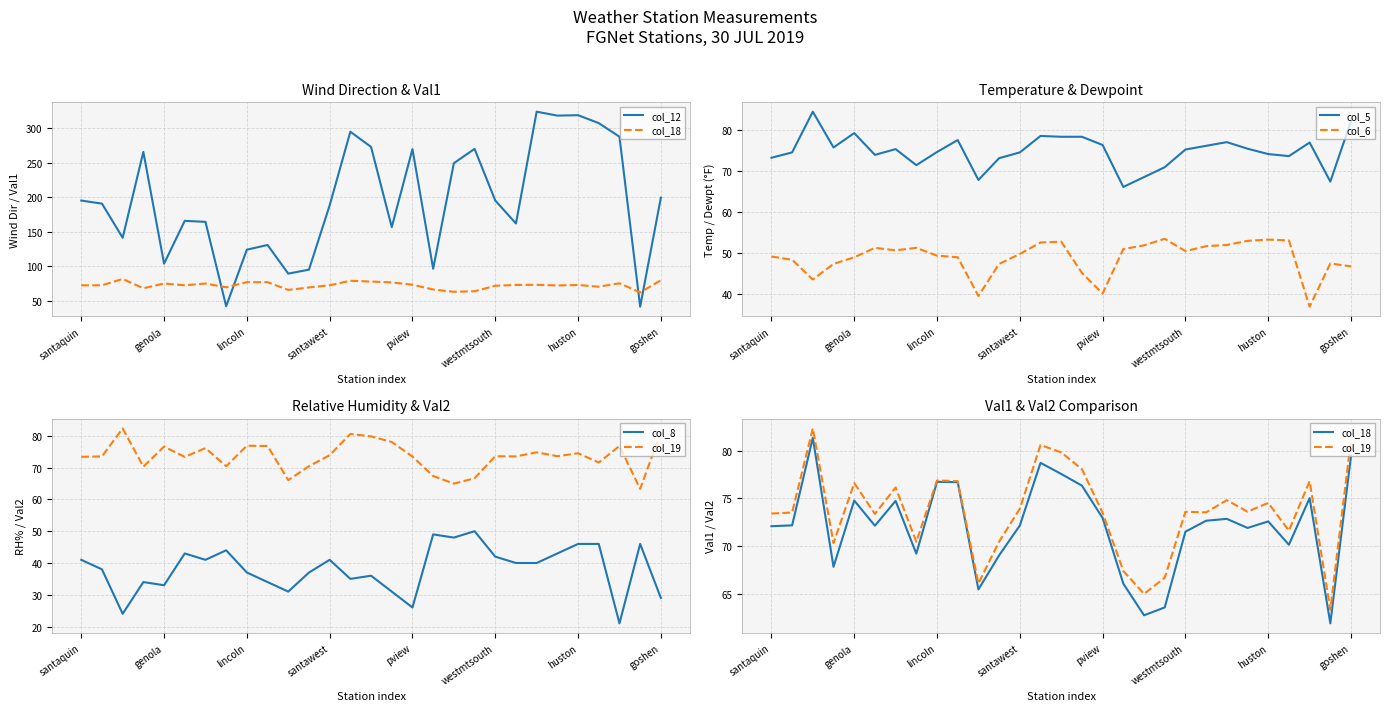

What is the value of the col_12 point at the 25th from the left?

319.2